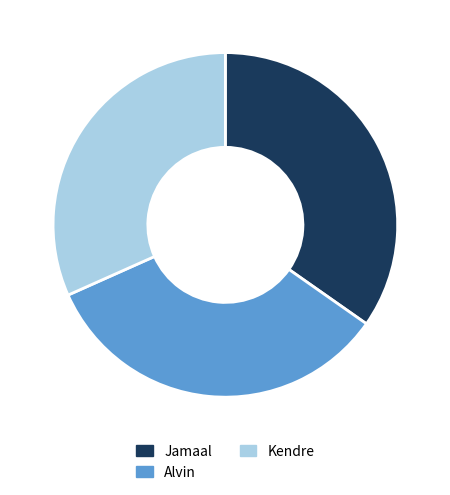

Is the sum of Jamaal and Kendre greater than half?

Yes